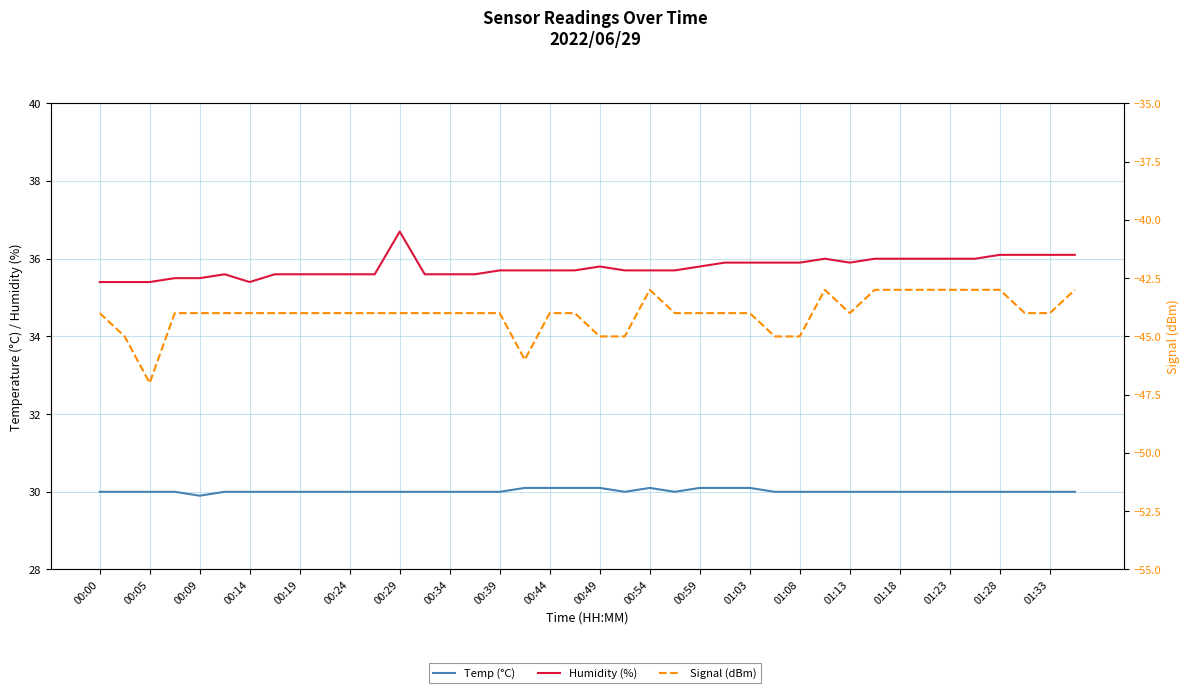

True or false: Signal (dBm) has a value of -44.0 at 00:44.

True